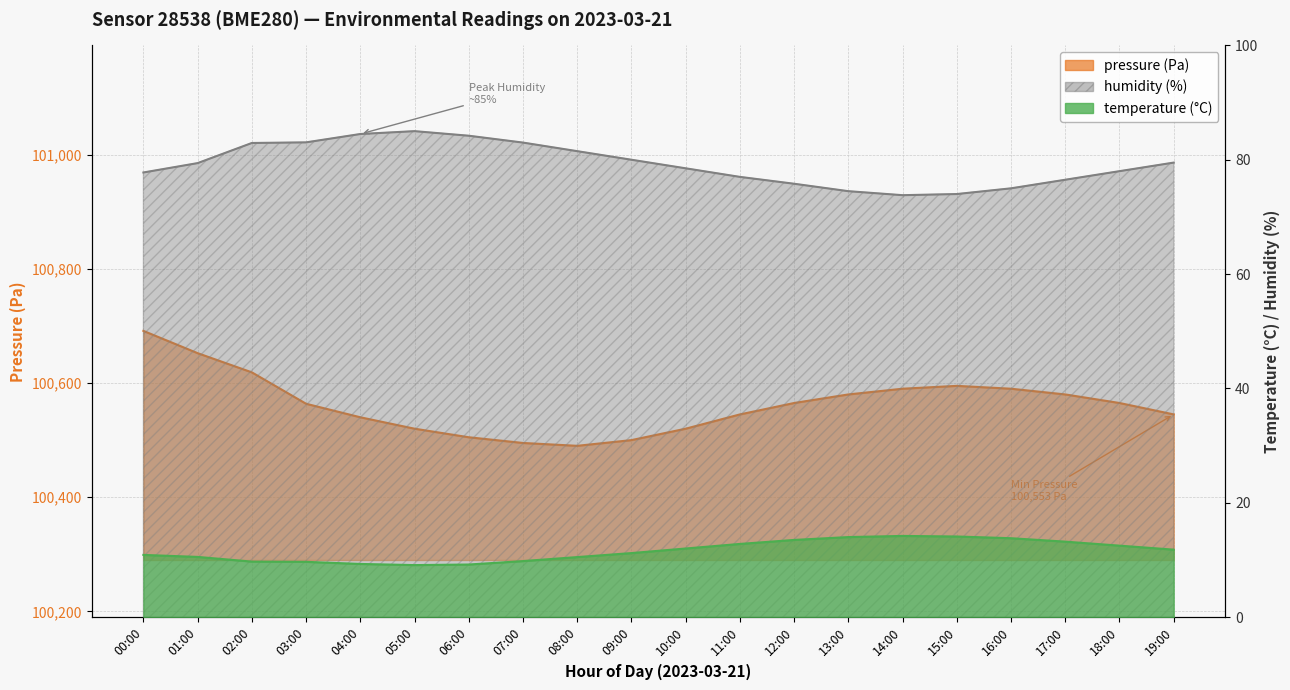

What is the value of the humidity point at the 10th from the left?

80.0